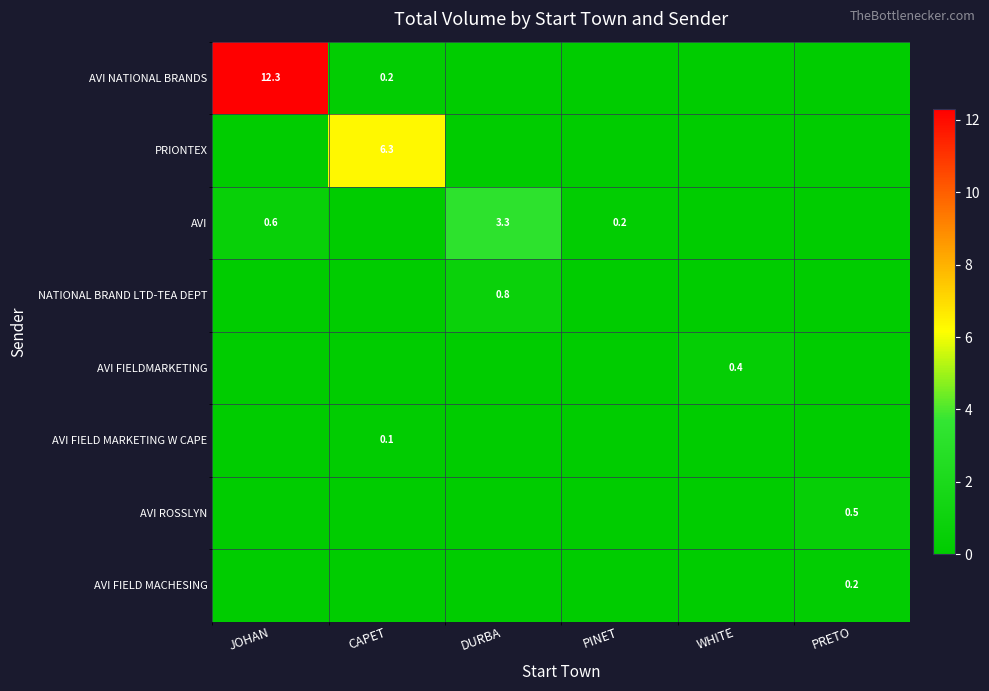

How many AVI FIELDMARKETING values are between 0 and 1?

6